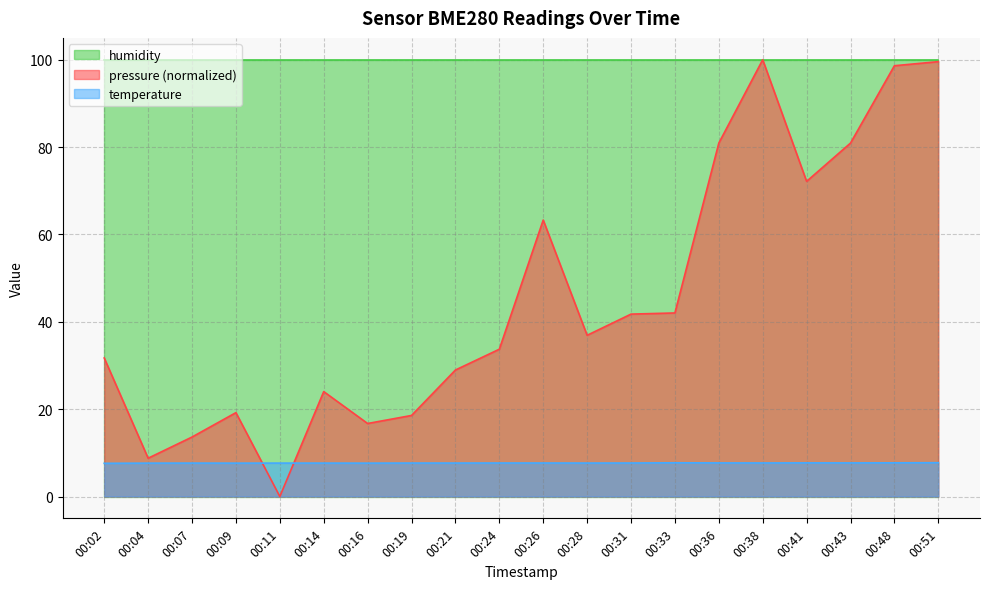

Count the temperature values in the range 7 to 8.

20